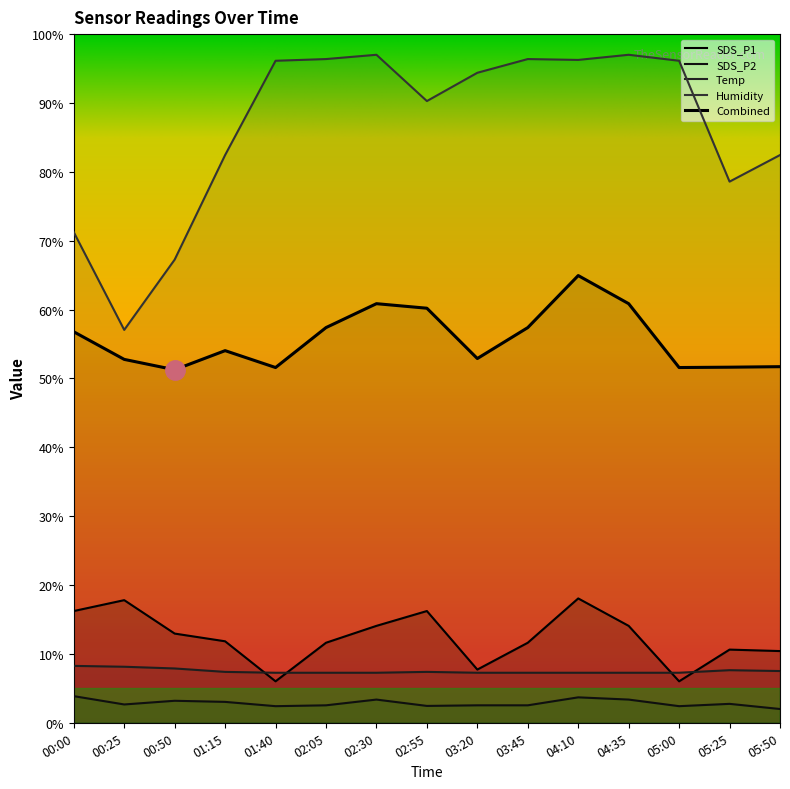

At which category does SDS_P1 reach its first local valley?

01:40